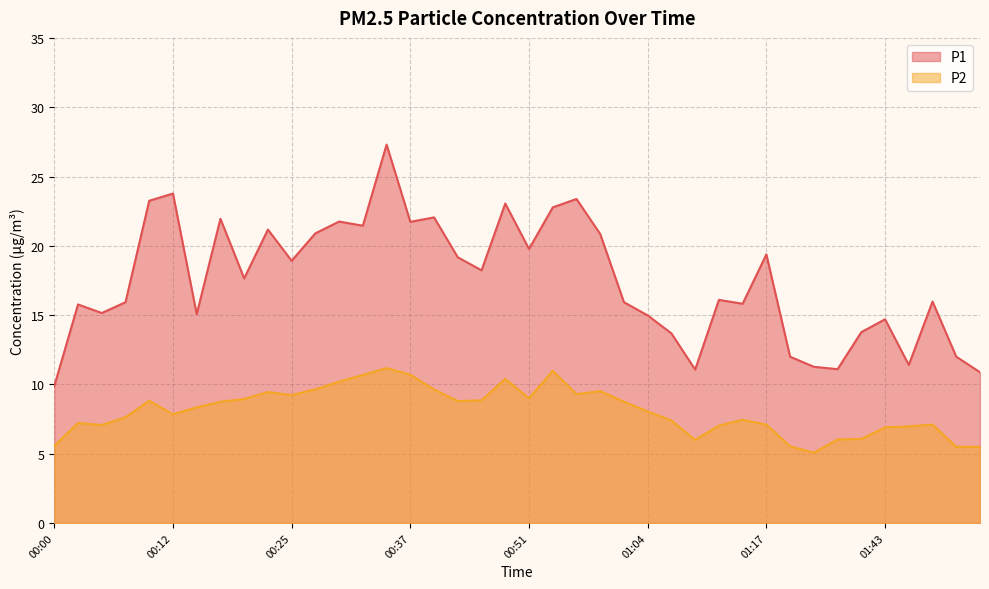

Reading left to right, what are all the values shown in this chart?

P1: 9.9	15.8	15.2	15.9	23.2	23.8	15.1	21.9	17.6	21.2	18.9	20.9	21.8	21.4	27.3	21.7	22.1	19.2	18.2	23.1	19.8	22.8	23.4	20.9	15.9	15.0	13.7	11.1	16.1	15.8	19.4	12.0	11.3	11.1	13.8	14.7	11.4	16.0	12.0	10.9
P2: 5.6	7.2	7.1	7.6	8.8	7.8	8.3	8.8	8.9	9.4	9.2	9.7	10.2	10.7	11.2	10.7	9.6	8.8	8.8	10.4	9.0	11.0	9.3	9.5	8.8	8.1	7.4	6.0	7.0	7.5	7.1	5.5	5.1	6.0	6.1	6.9	7.0	7.1	5.5	5.5